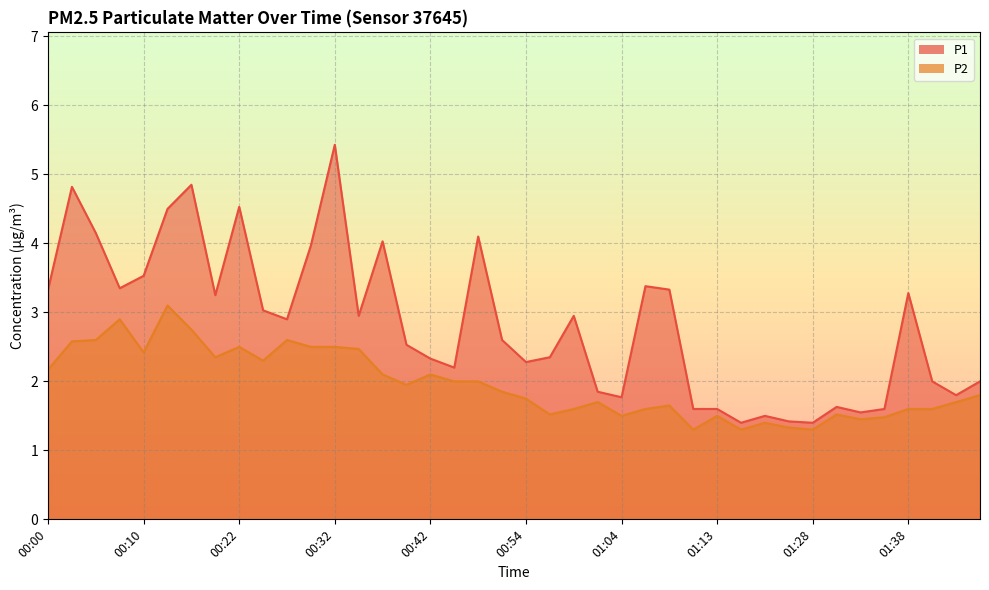

In P2, how many points are higher than both neighbors (excluding endpoints)?

10